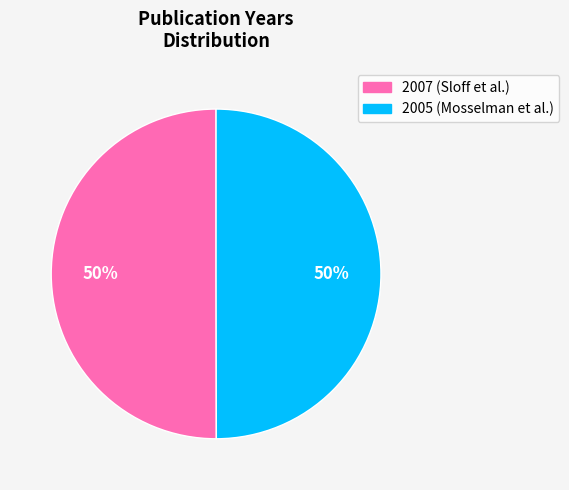

Combined, do 2005 and 2007 account for over 50%?

Yes